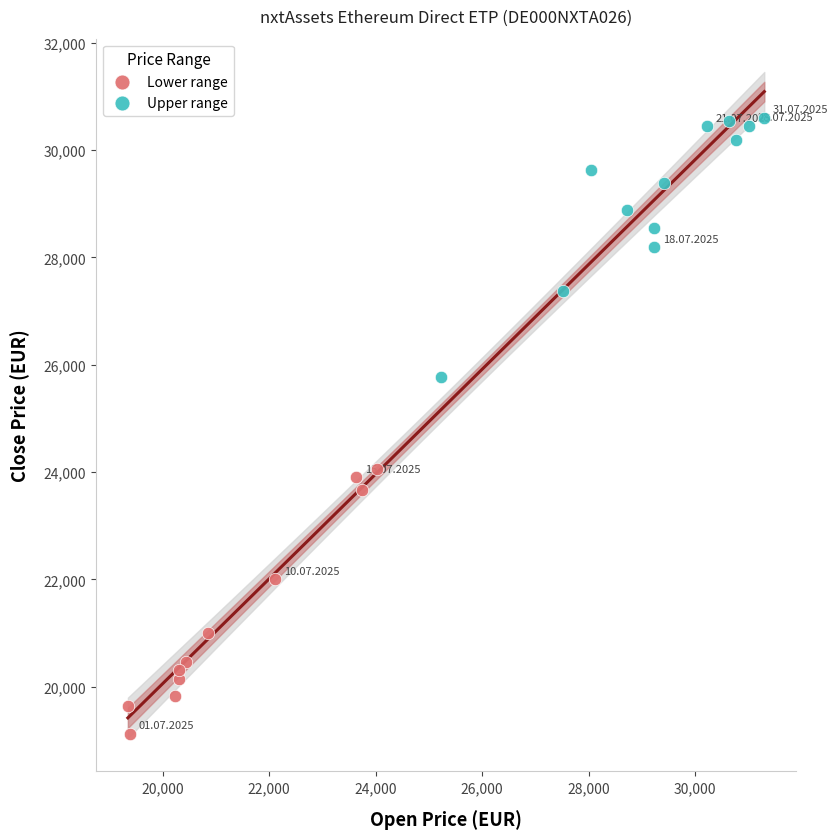

Which series reaches the minimum Y coordinate?

Lower range